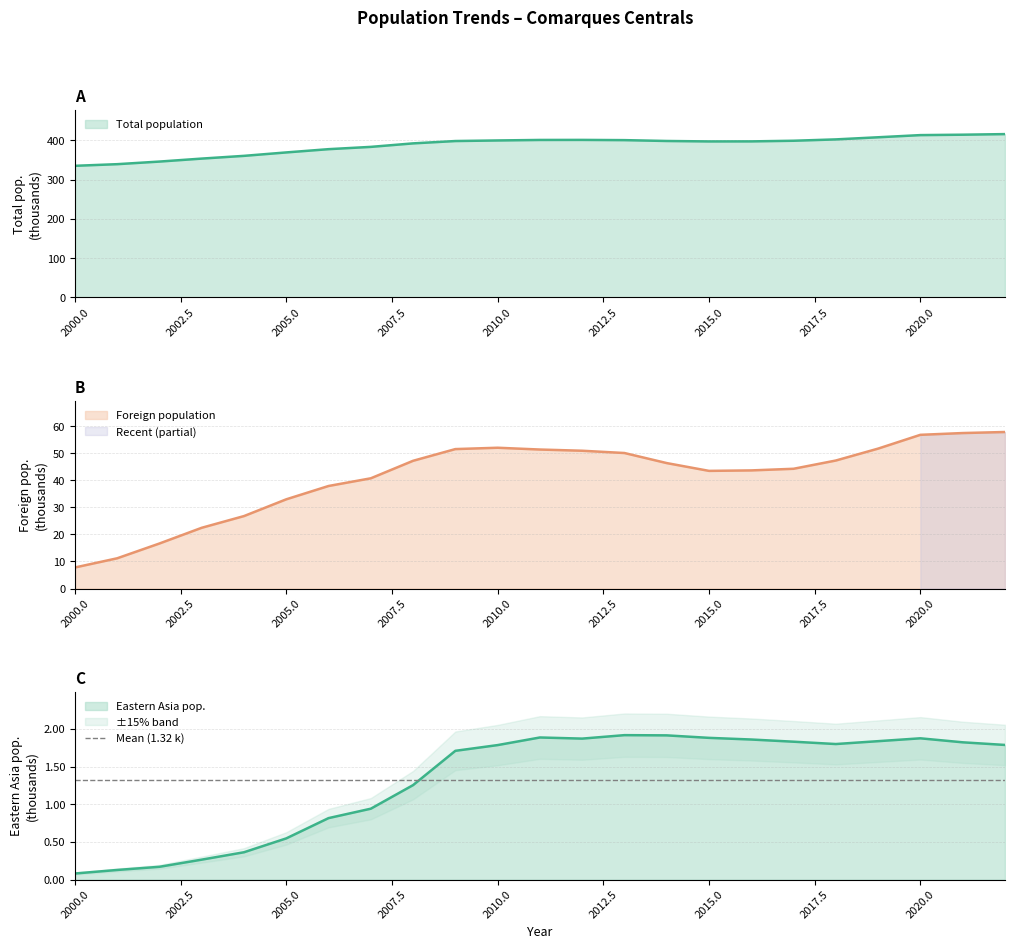

What is the minimum value for Eastern Asia pop.?

0.1